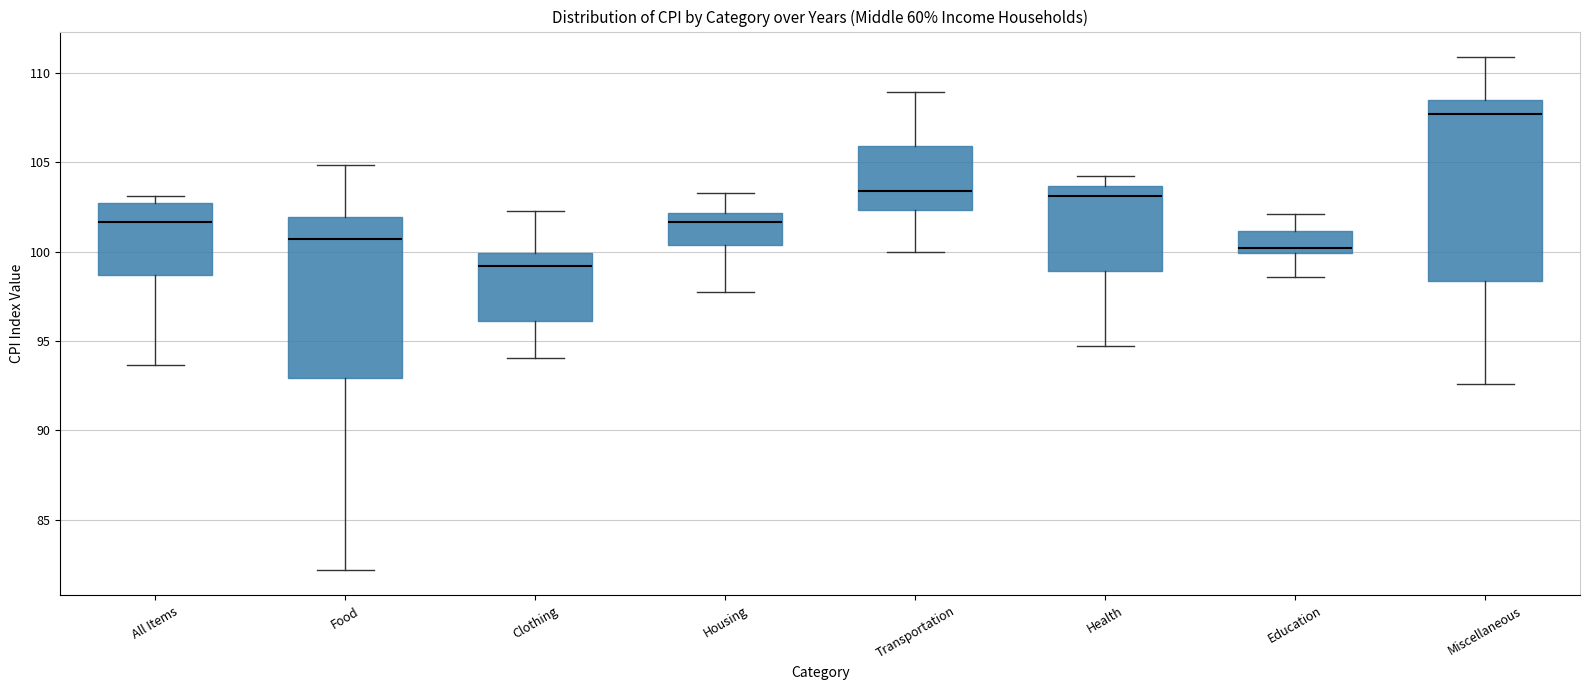

Reading left to right, transcribe this box plot: for each box, give where its median line is, the range the box spans, and where its two whiskers end, as read against the y-axis. The values are not printed on the chart, so give them approximately, as read against the axis.

All Items: median 101.5, box 98.5 to 102.5, whiskers 93.5 to 103.0
Food: median 100.5, box 93.0 to 102.0, whiskers 82.0 to 105.0
Clothing: median 99.0, box 96.0 to 100.0, whiskers 94.0 to 102.5
Housing: median 101.5, box 100.5 to 102.0, whiskers 97.5 to 103.5
Transportation: median 103.5, box 102.5 to 106.0, whiskers 100.0 to 109.0
Health: median 103.0, box 99.0 to 103.5, whiskers 94.5 to 104.0
Education: median 100.0 (just above the box's lower edge), box 100.0 to 101.0, whiskers 98.5 to 102.0
Miscellaneous: median 107.5, box 98.5 to 108.5, whiskers 92.5 to 111.0